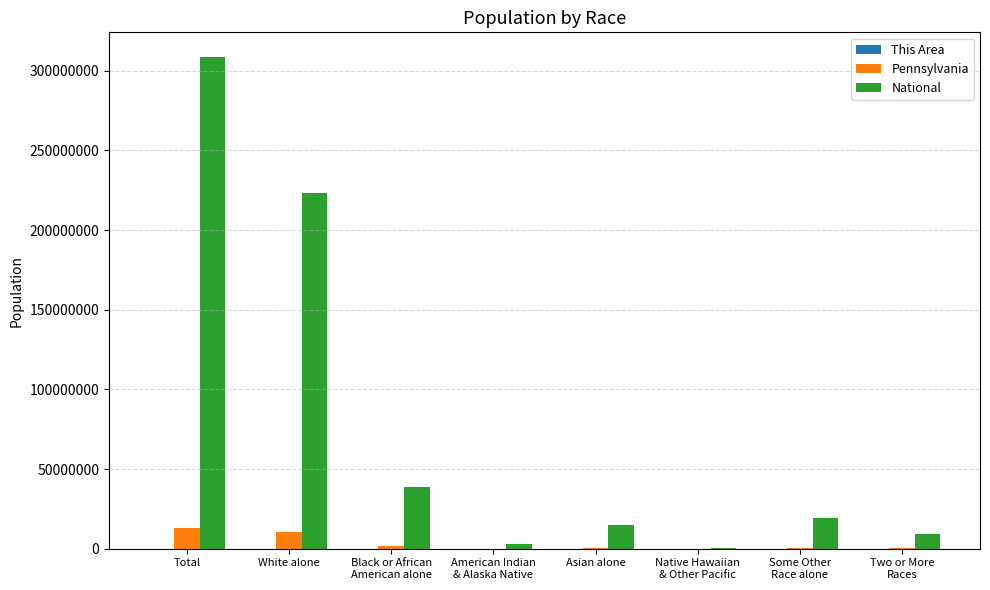

At which category is the sum across all series the highest?

Total